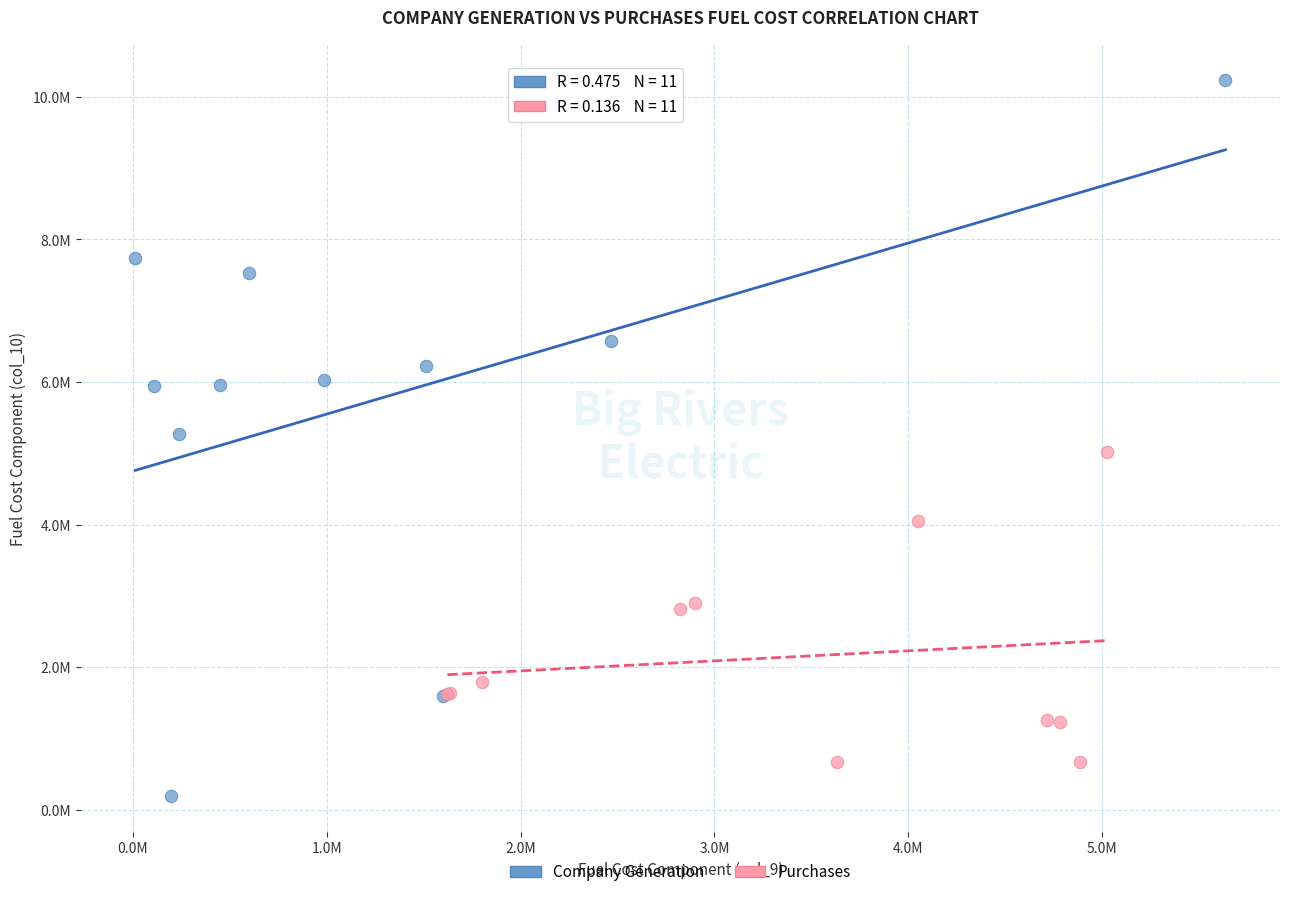

What are all the series names shown in the legend?

Company Generation, Purchases